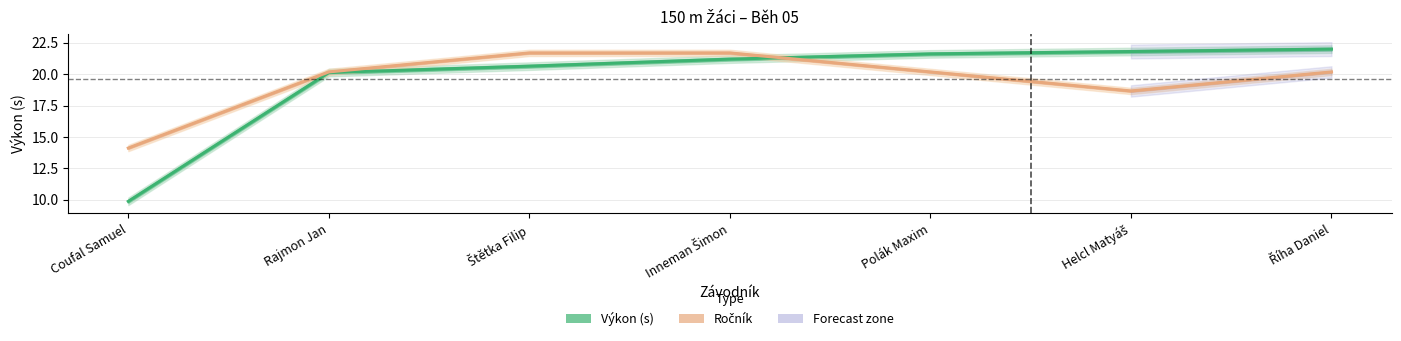

Reading left to right, extract all data points from this chart.

Výkon (s): Coufal Samuel=9.9	Rajmon Jan=20.1	Štětka Filip=20.6	Inneman Šimon=21.2	Polák Maxim=21.6	Helcl Matyáš=21.8	Říha Daniel=22.0
Ročník: Coufal Samuel=14.1	Rajmon Jan=20.2	Štětka Filip=21.7	Inneman Šimon=21.7	Polák Maxim=20.2	Helcl Matyáš=18.7	Říha Daniel=20.2